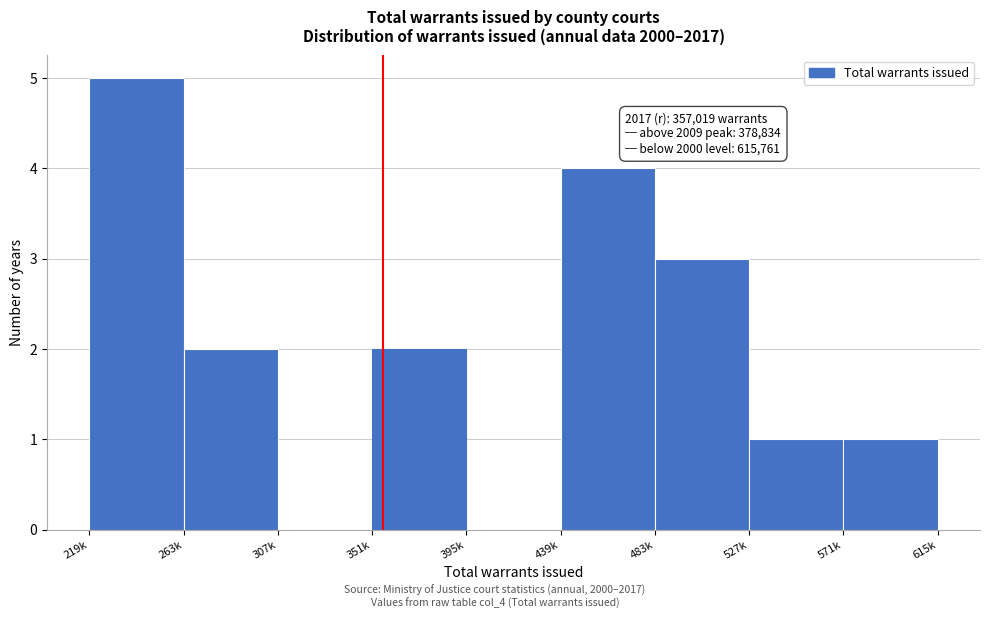

Reading left to right, list all the values displayed in this chart.

219k=5	263k=2	307k=0	351k=2	395k=0	439k=4	483k=3	527k=1	571k=1